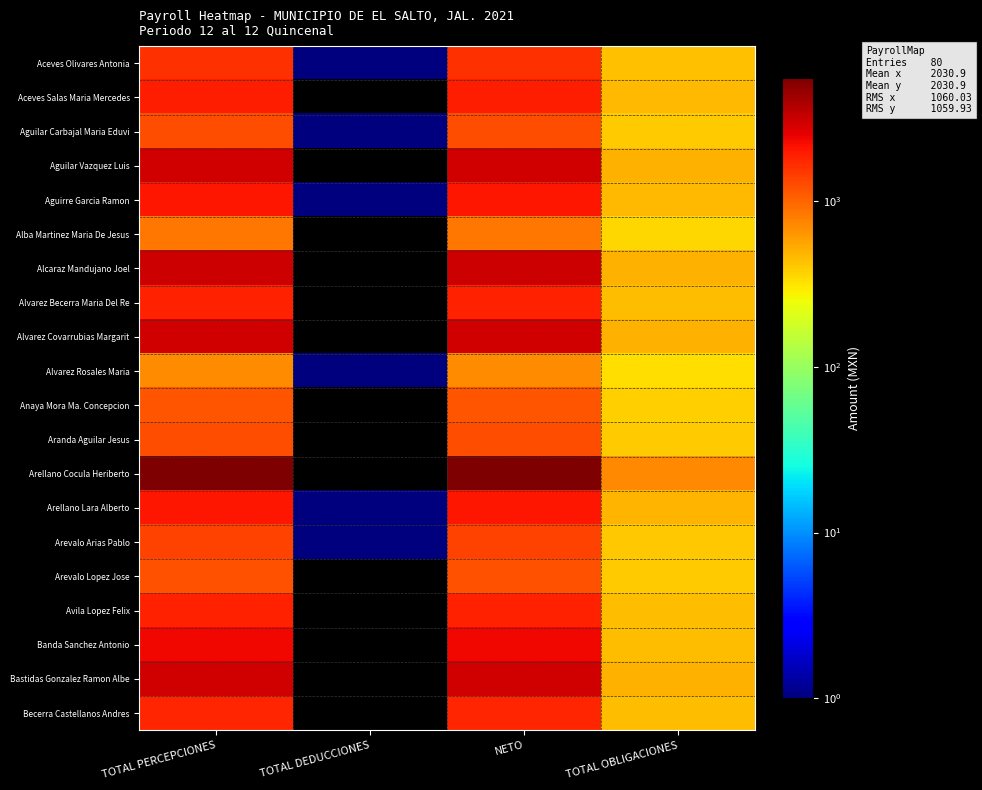

Rank the series by their maximum value, from lowest to highest.

Alvarez Rosales Maria, Alba Martinez Maria De Jesus, Anaya Mora Ma. Concepcion, Arevalo Lopez Jose, Aguilar Carbajal Maria Eduvi, Aranda Aguilar Jesus, Arevalo Arias Pablo, Aceves Olivares Antonia, Becerra Castellanos Andres, Avila Lopez Felix, Alvarez Becerra Maria Del Re, Aceves Salas Maria Mercedes, Aguirre Garcia Ramon, Arellano Lara Alberto, Banda Sanchez Antonio, Alvarez Covarrubias Margarit, Bastidas Gonzalez Ramon Albe, Aguilar Vazquez Luis, Alcaraz Mandujano Joel, Arellano Cocula Heriberto